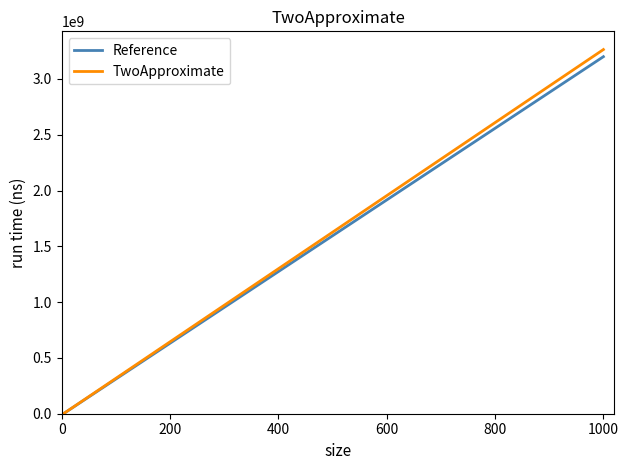

What is the greatest value displayed?

3264000000.0